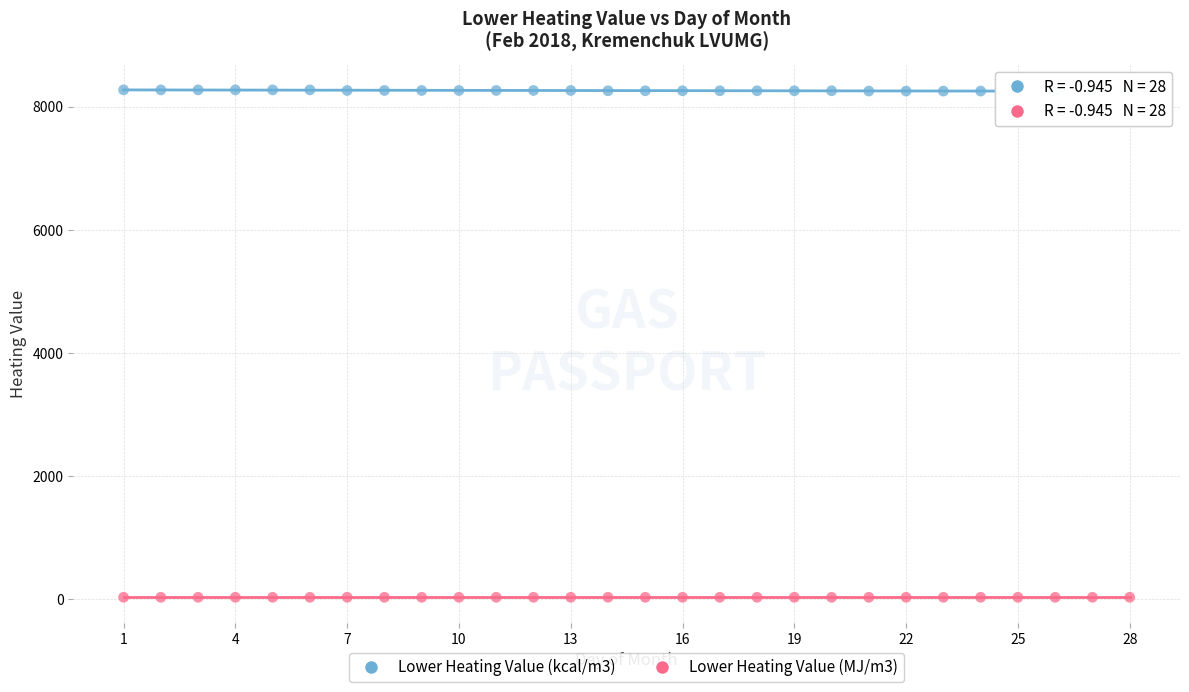

Which series reaches the minimum Y coordinate?

Lower Heating Value (MJ/m3)